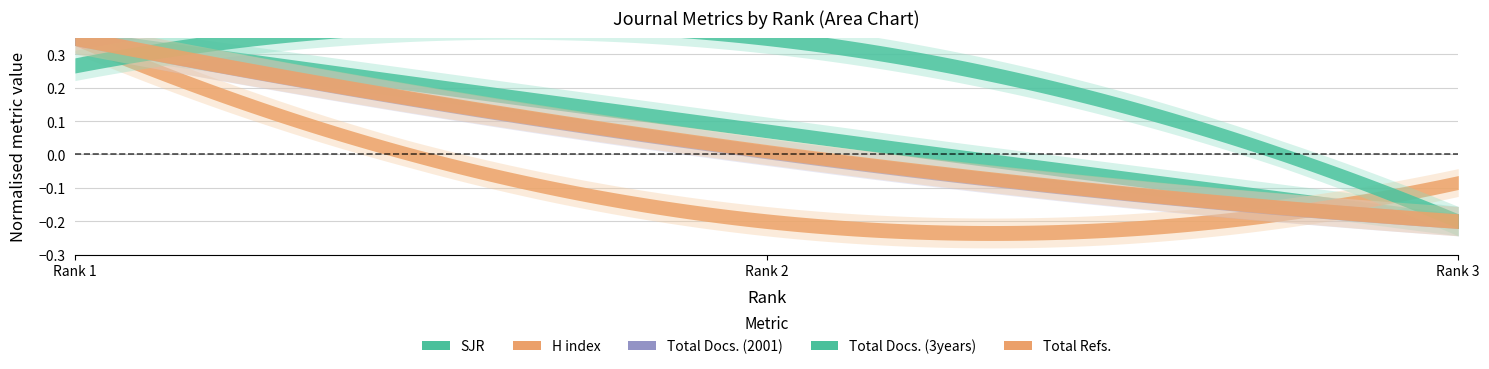

List the series in order of their peak value, highest first.

Total Refs., Total Docs. (3years), Total Docs. (2001), H index, SJR